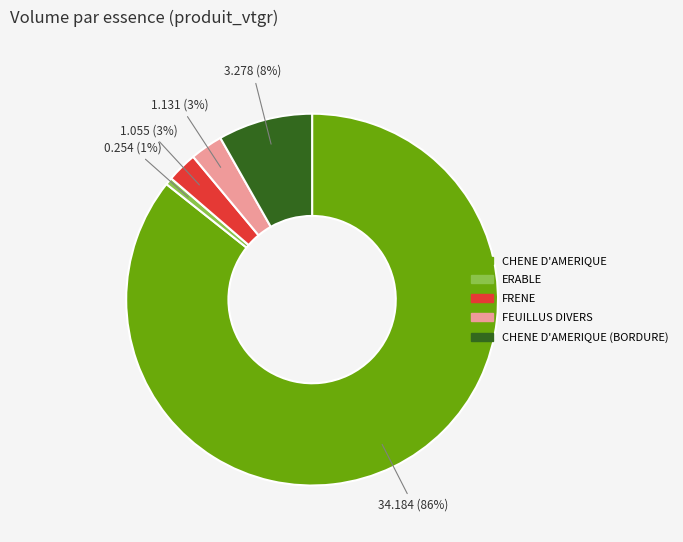

To the nearest percent, what is the average slice percentage?

20%